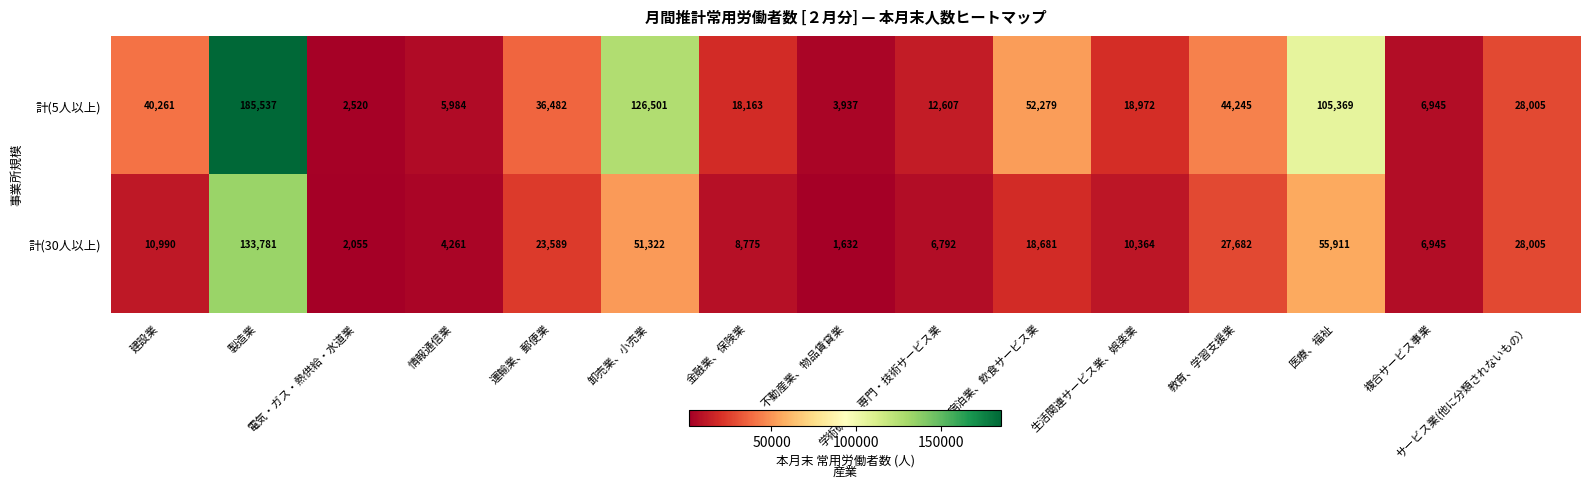

What is the difference between the maximum and minimum values in the 計(30人以上) series?

132149